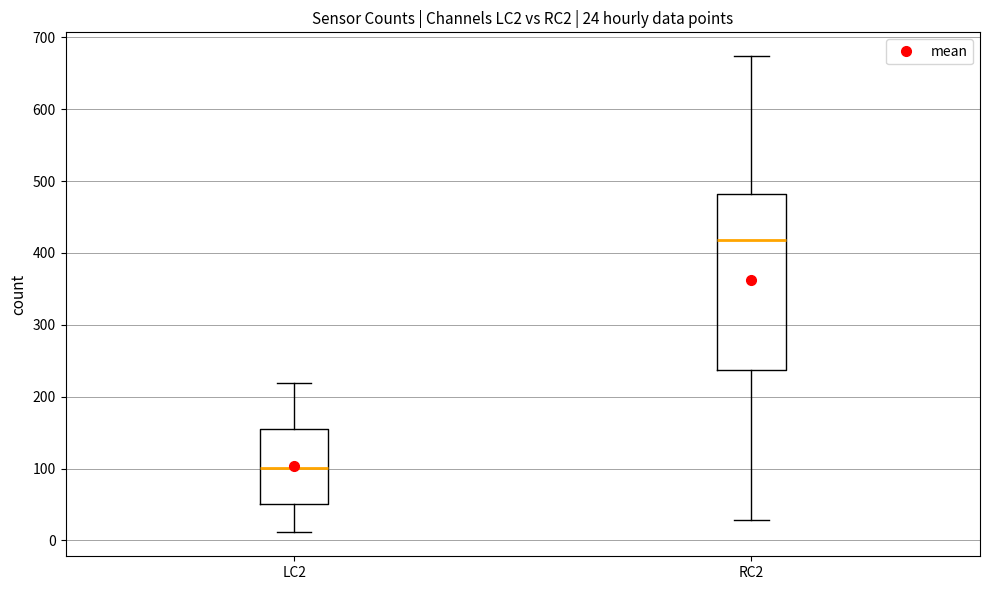

Which box is the tallest, from its lower edge to its upper edge?

RC2